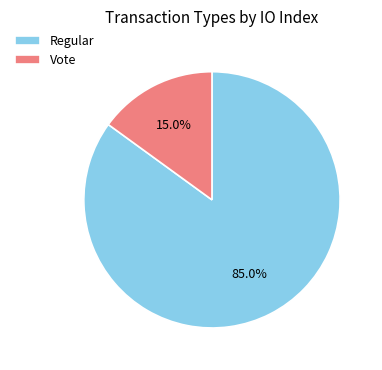

To the nearest percent, what is the difference between the Regular and Vote slice percentages?

70%